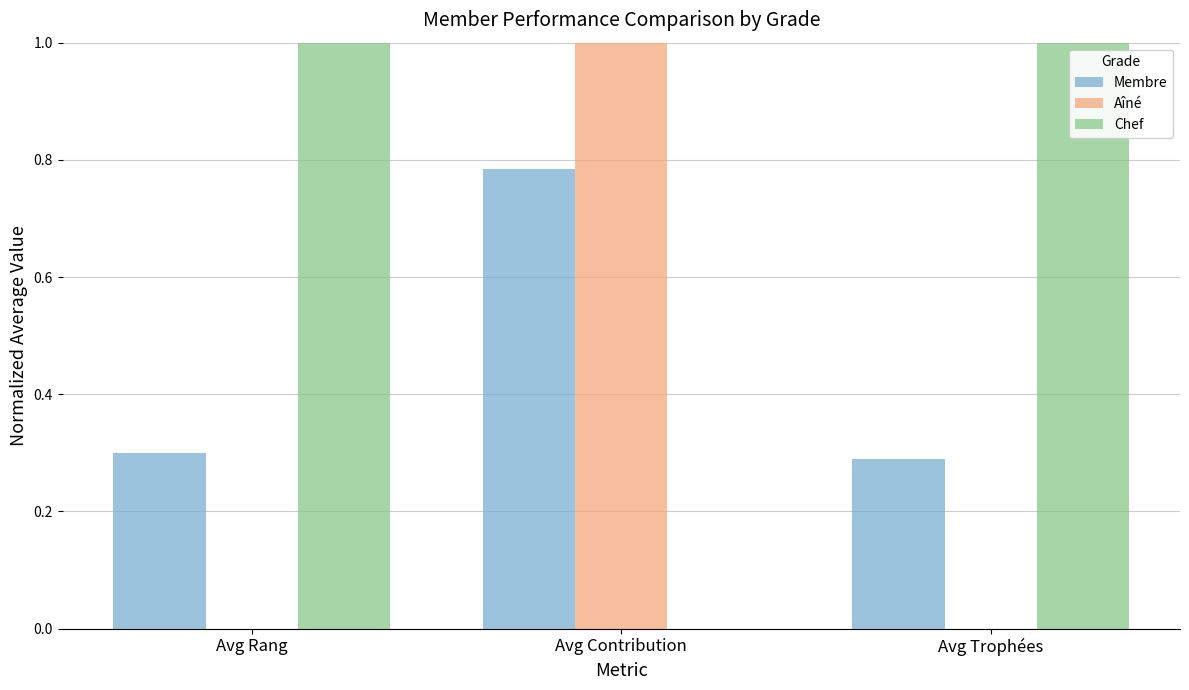

What is the sum of the Aîné values at Avg Rang and Avg Contribution?

1.0